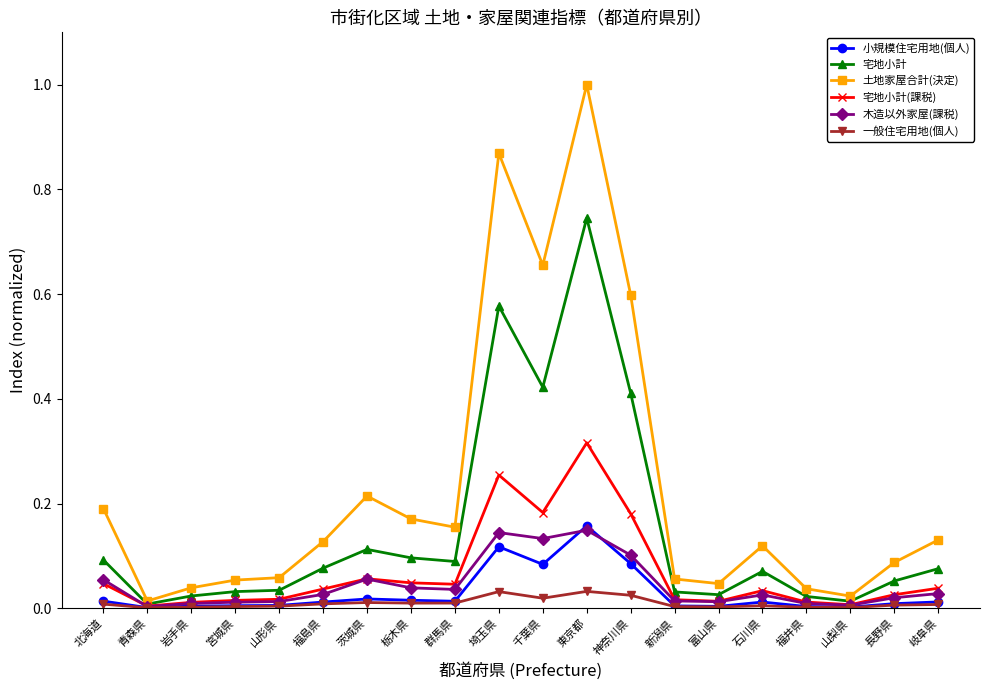

True or false: 宅地小計 has a value of 0.1 at 新潟県.

False